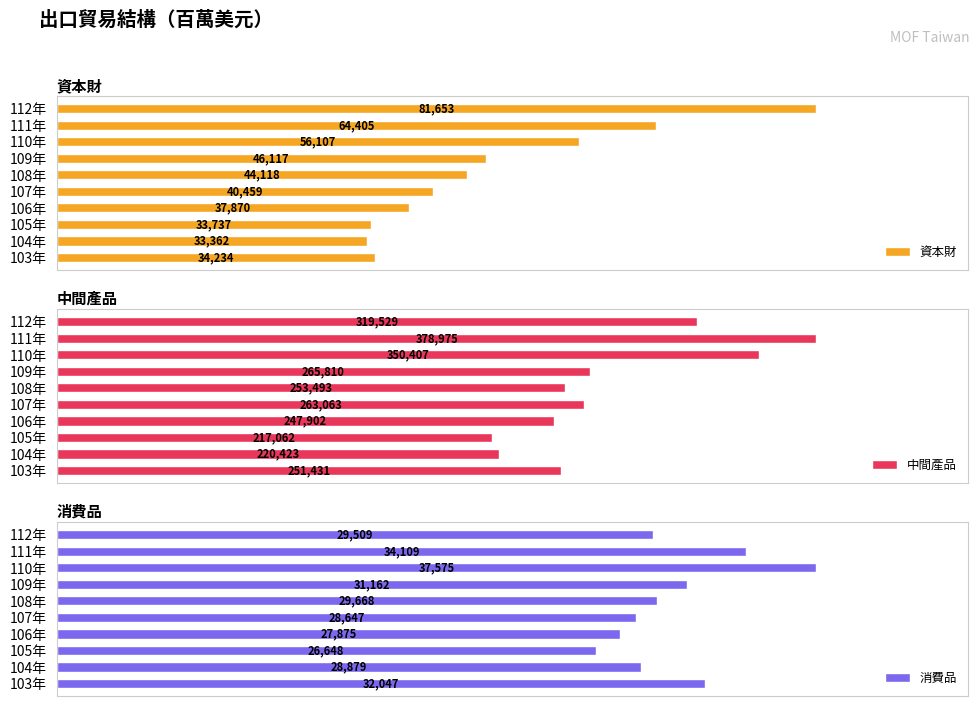

What is the difference between the second highest and minimum values in the 資本財 series?

31043.7